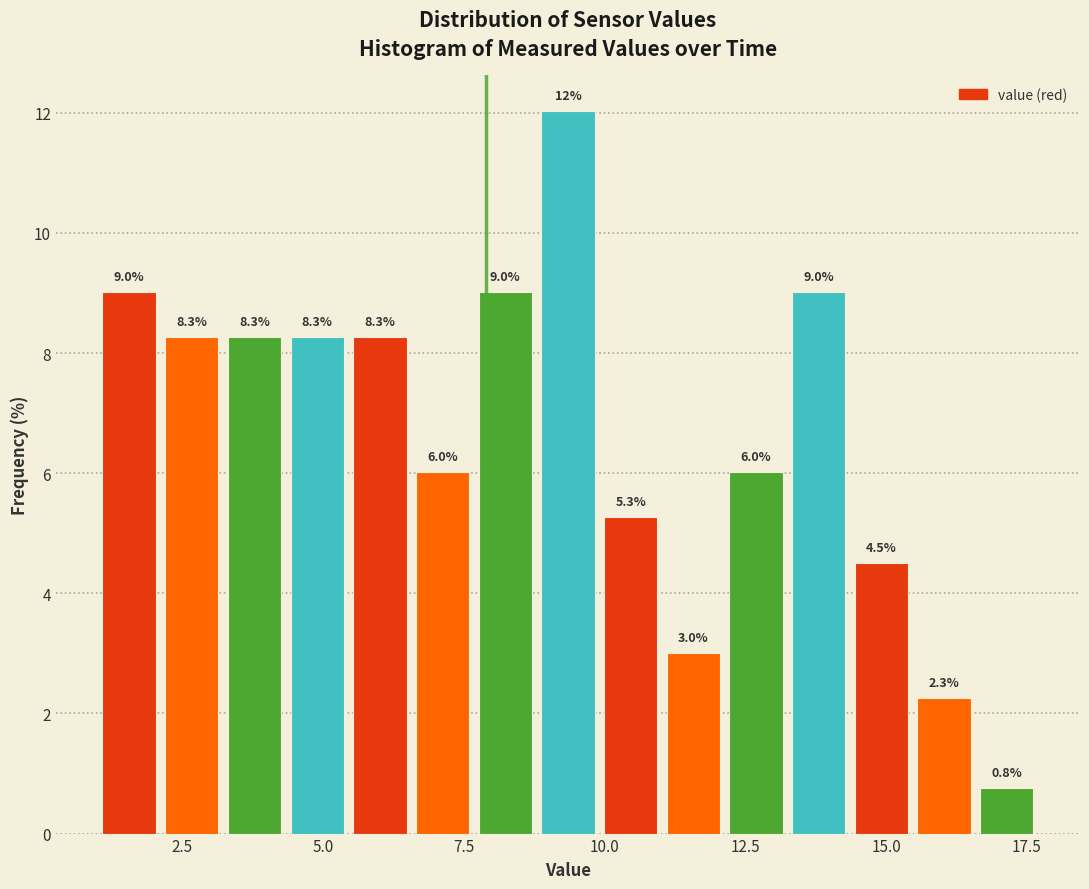

Read against the x-axis, roughly where is the centre of the tallest bar?

9.5